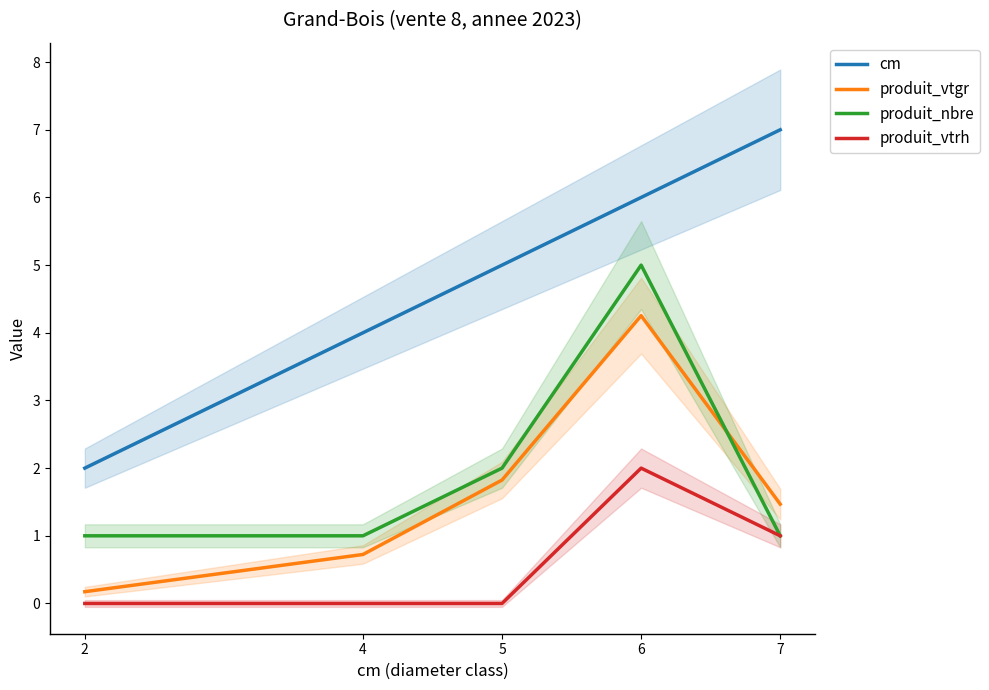

What are all the series names shown in the legend?

cm, produit_vtgr, produit_nbre, produit_vtrh